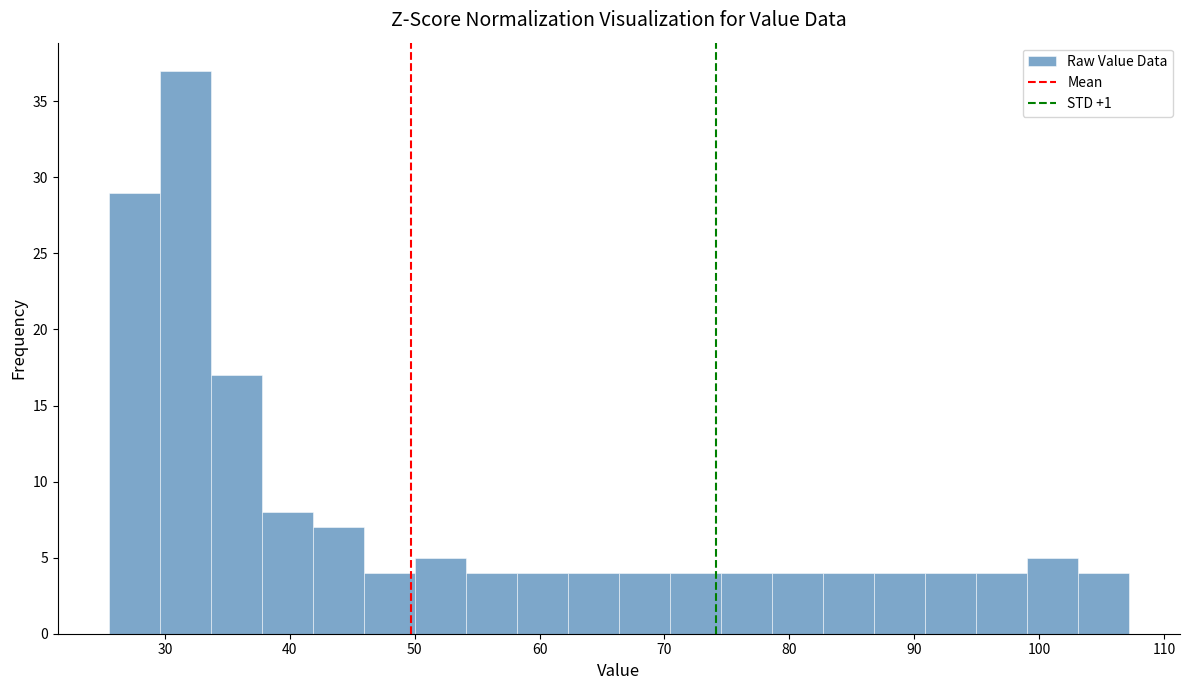

Reading left to right, transcribe this chart: for each bar, give the range it covers on the x-axis and its height. Neither the bar edges nor the heights are printed on the chart, so give them approximately, as read against the axes.

26 to 30: 29
30 to 34: 37
34 to 38: 17
38 to 42: 8
42 to 46: 7
46 to 50: 4
50 to 54: 5
54 to 58: 4
58 to 62: 4
62 to 66: 4
66 to 70: 4
70 to 75: 4
75 to 79: 4
79 to 83: 4
83 to 87: 4
87 to 91: 4
91 to 95: 4
95 to 99: 4
99 to 103: 5
103 to 107: 4